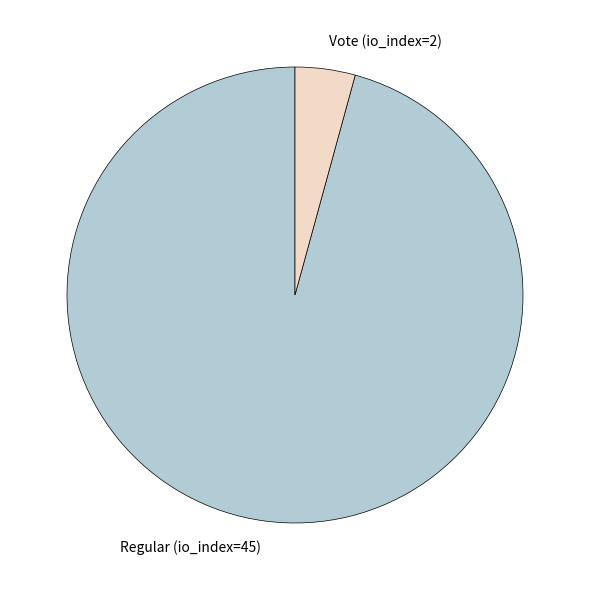

The Vote (io_index=2) slice represents 4% of the pie. True or false?

True